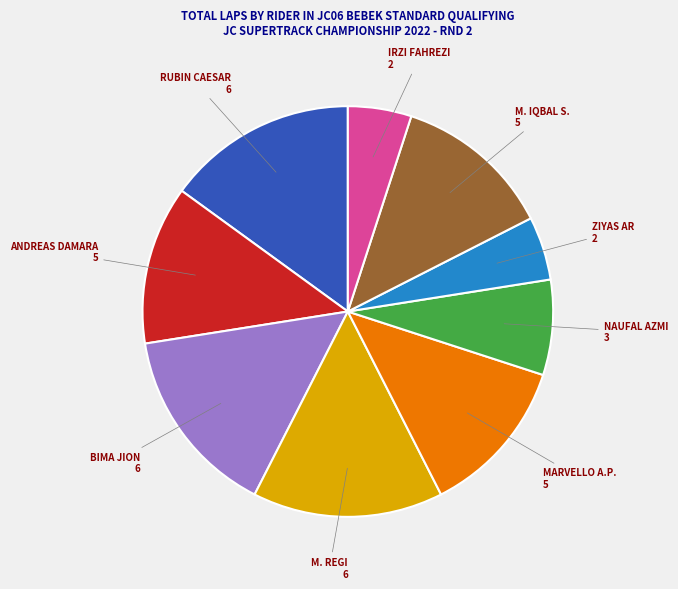

True or false: M. REGI accounts for 15% of the total.

True